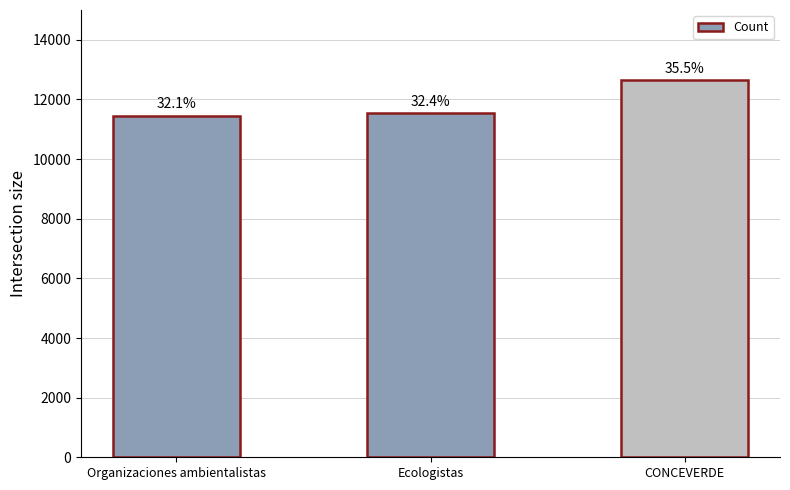

How many bars are there in total?

3